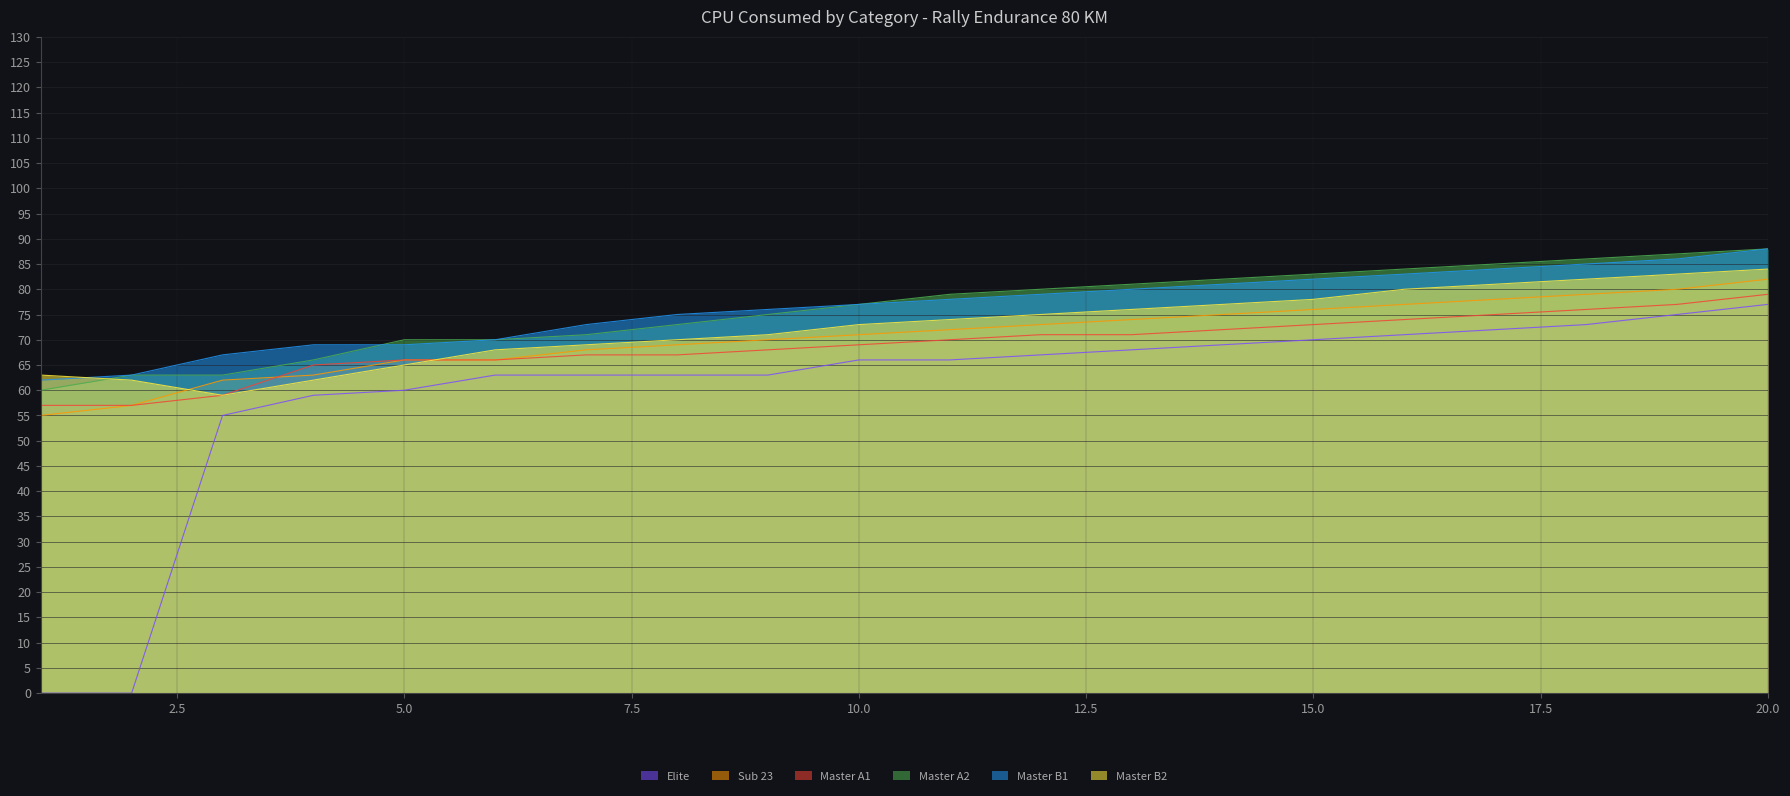

What is the difference between the maximum and minimum values in the Master B1 series?

26